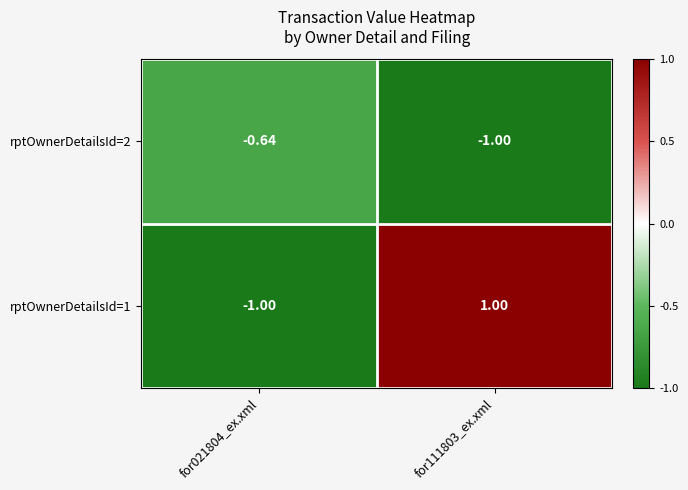

Reading right to left, extract all data points from this chart.

rptOwnerDetailsId=2: for111803_ex.xml=-1.0	for021804_ex.xml=-0.6
rptOwnerDetailsId=1: for111803_ex.xml=1.0	for021804_ex.xml=-1.0